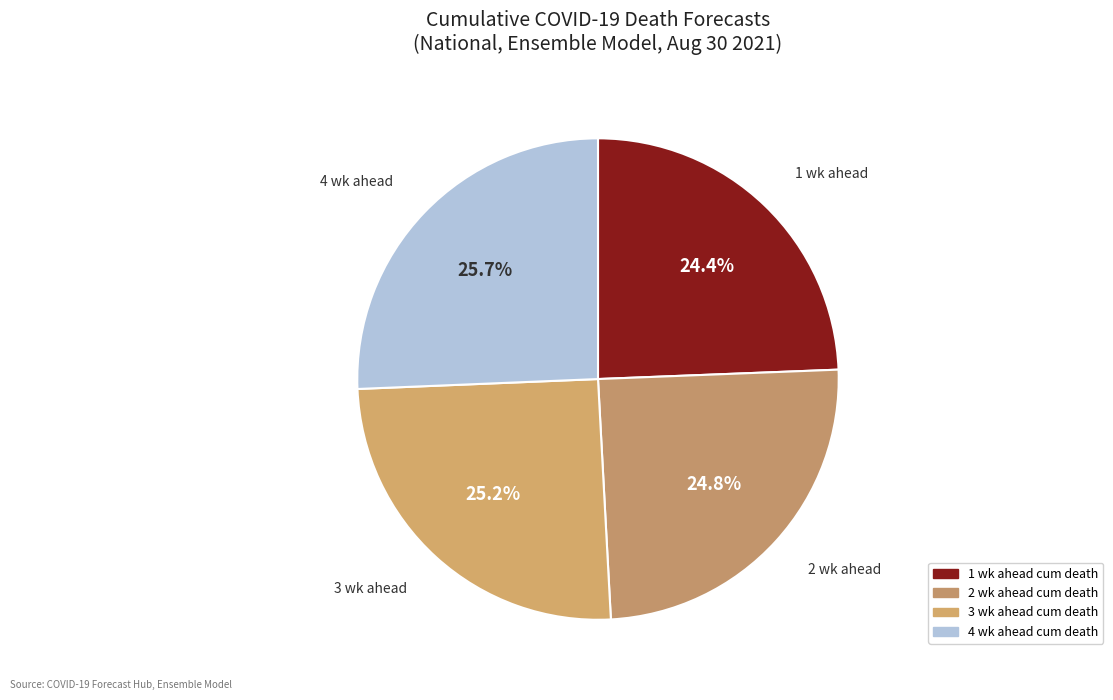

To the nearest percent, what percentage of the pie is 4 wk ahead cum death?

26%